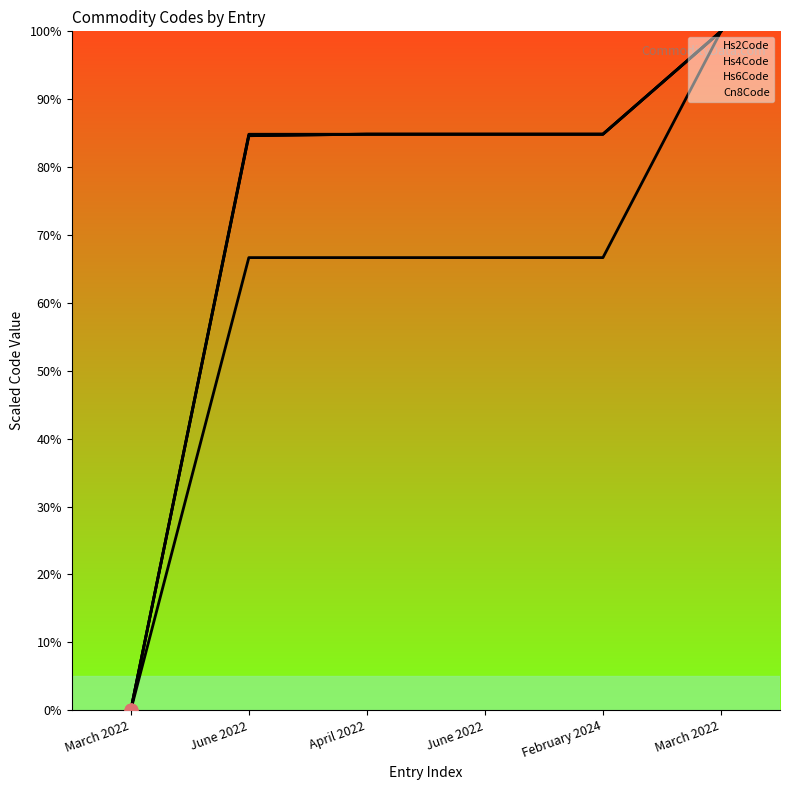

At how many categories does at least one series exceed 84?

5